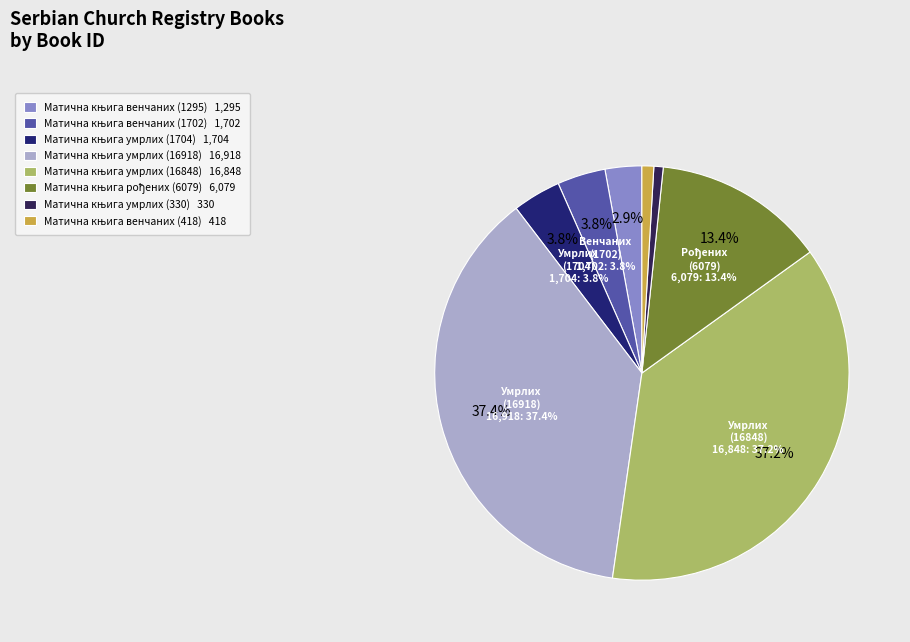

Is there any slice that represents more than half of the pie?

No